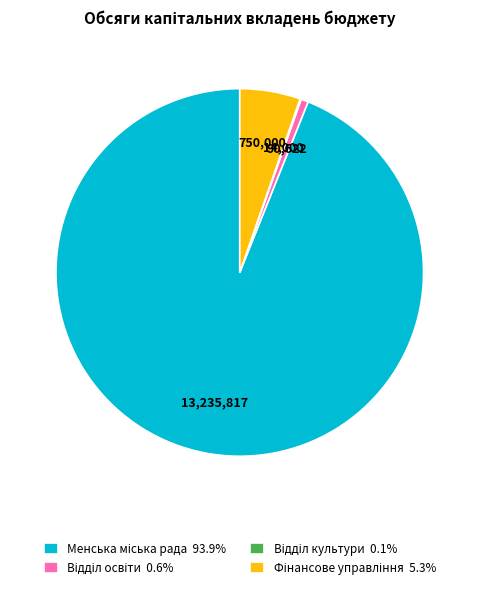

Does any single category account for the majority?

Yes